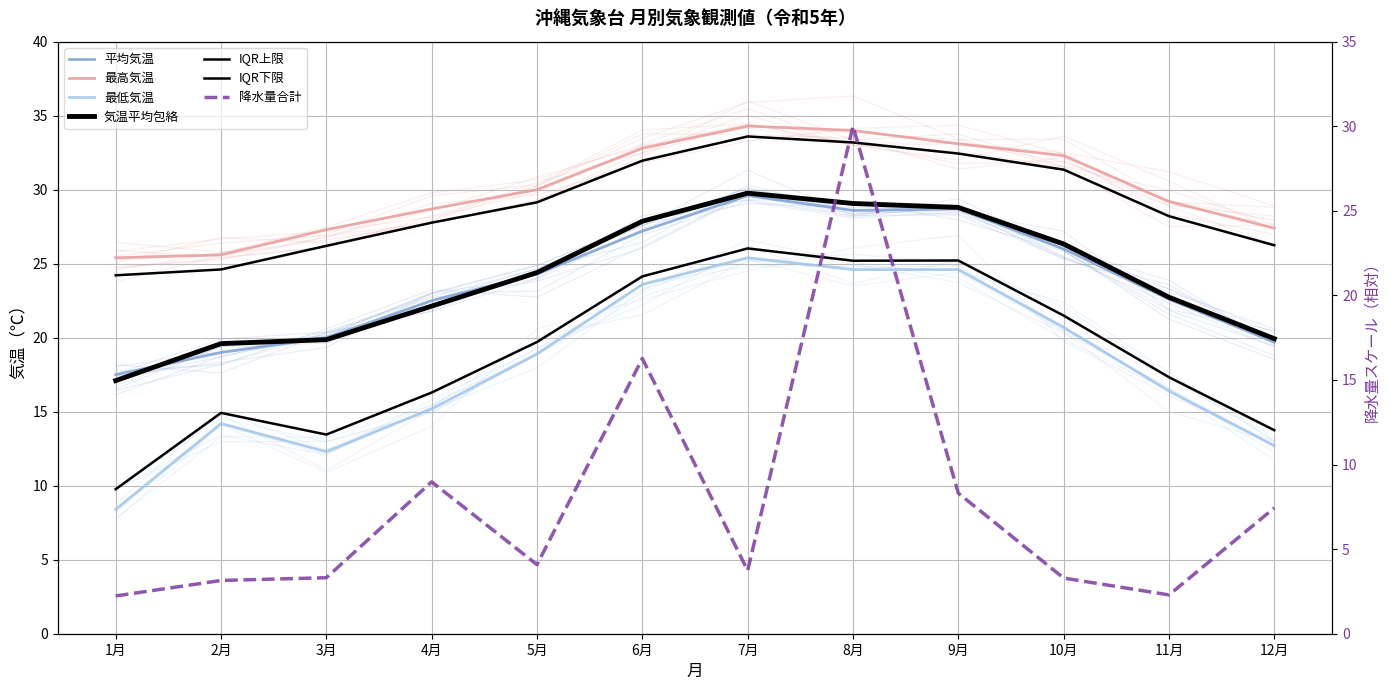

Reading right to left, transcribe all the data shown in this chart.

平均気温: 12月=19.7	11月=22.6	10月=26.0	9月=28.7	8月=28.6	7月=29.6	6月=27.2	5月=24.3	4月=22.5	3月=20.0	2月=19.0	1月=17.5
最高気温: 12月=27.4	11月=29.2	10月=32.3	9月=33.1	8月=34.0	7月=34.3	6月=32.8	5月=30.0	4月=28.7	3月=27.3	2月=25.6	1月=25.4
最低気温: 12月=12.7	11月=16.4	10月=20.7	9月=24.6	8月=24.6	7月=25.4	6月=23.6	5月=18.9	4月=15.2	3月=12.3	2月=14.2	1月=8.4
降水量合計: 12月=7.4	11月=2.3	10月=3.3	9月=8.3	8月=30.0	7月=3.7	6月=16.3	5月=4.1	4月=9.0	3月=3.3	2月=3.1	1月=2.2